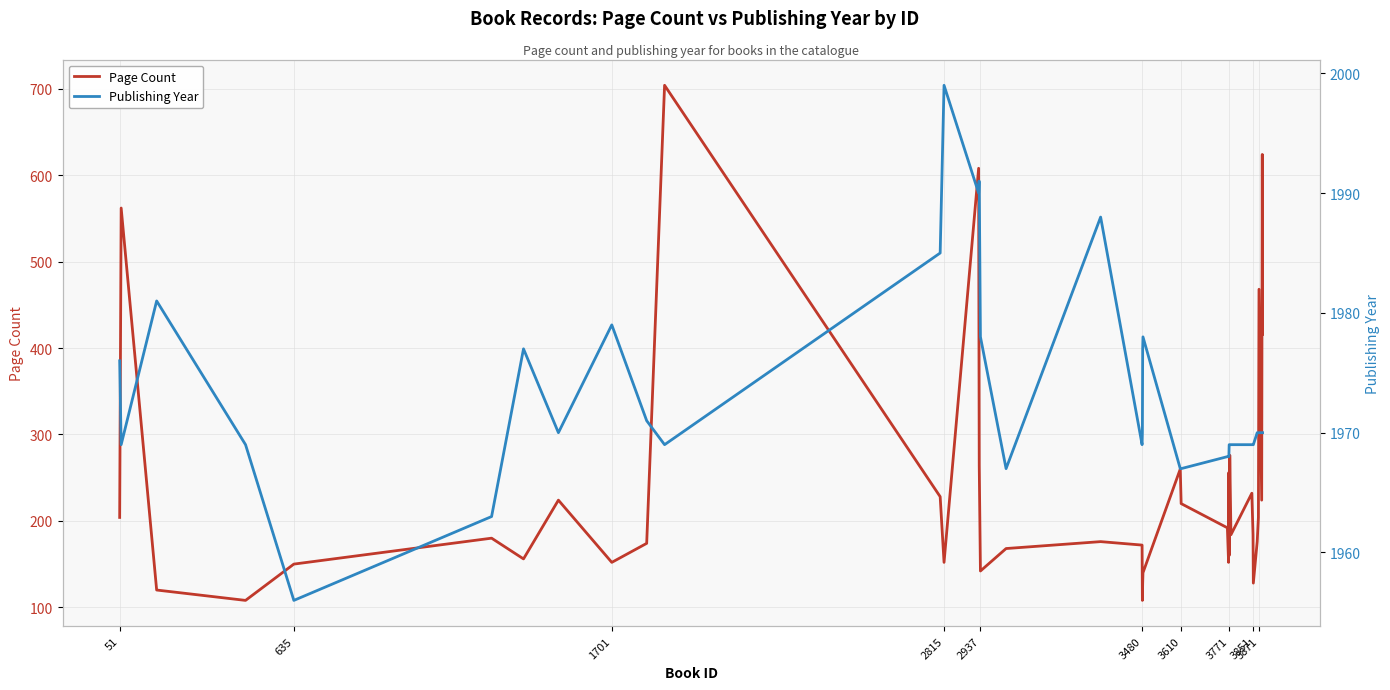

Does the chart have visible grid lines?

Yes